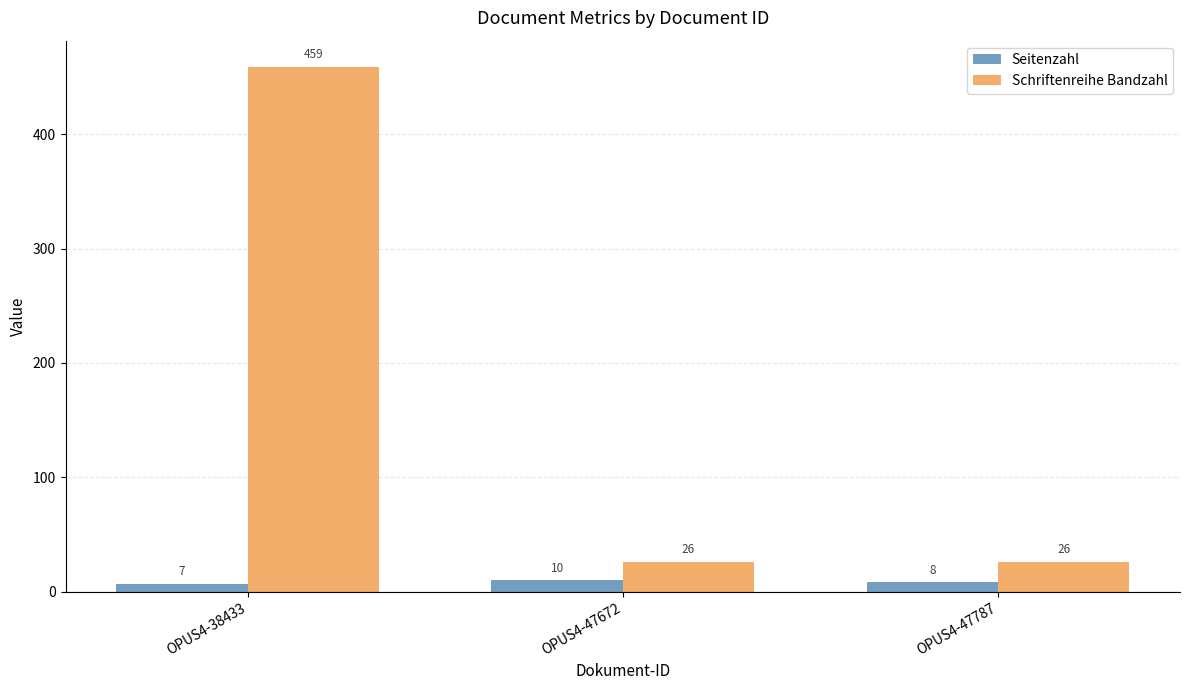

The value of Schriftenreihe Bandzahl at OPUS4-47787 is 26. True or false?

True